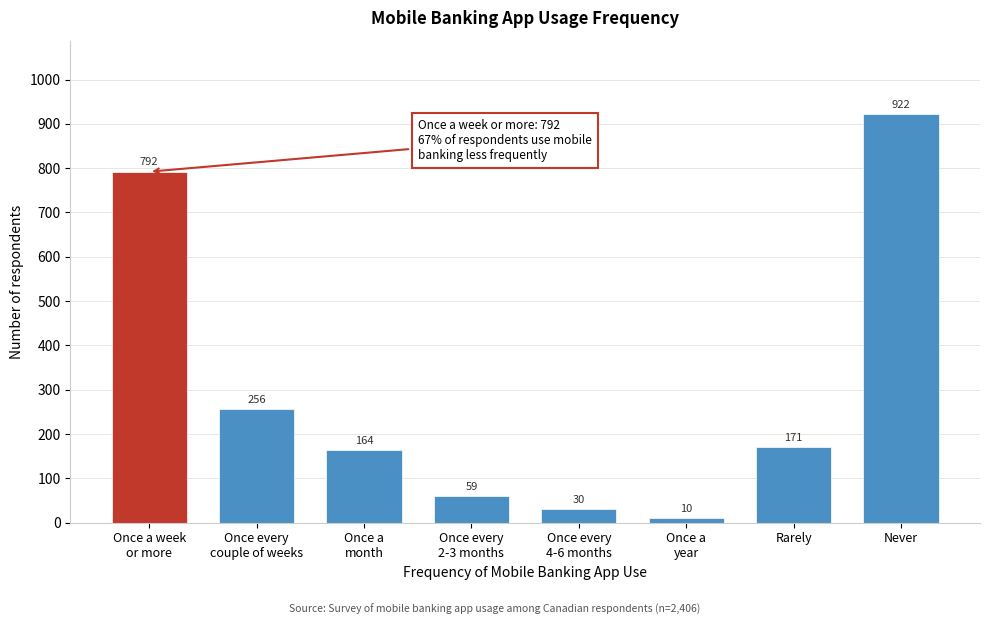

Reading left to right, extract all data points from this chart.

792	256	164	59	30	10	171	922